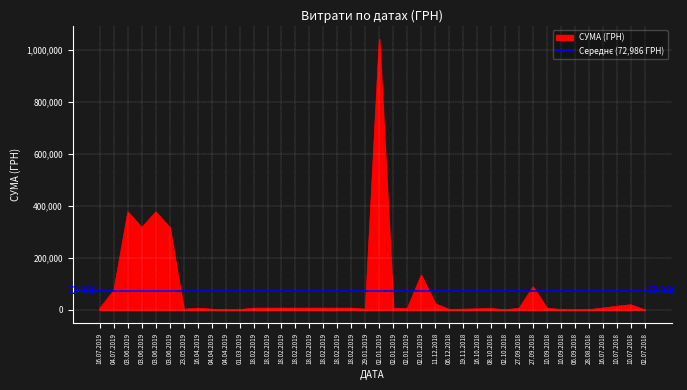

List the labels in order of value, smallest first.

02.07.2018, 02.10.2018, 04.04.2019, 06.09.2018, 01.03.2019, 28.08.2018, 10.09.2018, 06.12.2018, 23.05.2019, 19.11.2018, 04.04.2019, 29.01.2019, 16.10.2018, 02.01.2019, 08.10.2018, 27.09.2018, 10.09.2018, 16.07.2019, 16.04.2019, 02.01.2019, 18.02.2019, 18.02.2019, 18.02.2019, 18.02.2019, 18.02.2019, 18.02.2019, 18.02.2019, 18.02.2019, 16.07.2018, 10.07.2018, 10.07.2018, 11.12.2018, 04.07.2019, 27.09.2018, 02.01.2019, 03.06.2019, 03.06.2019, 03.06.2019, 03.06.2019, 02.01.2019